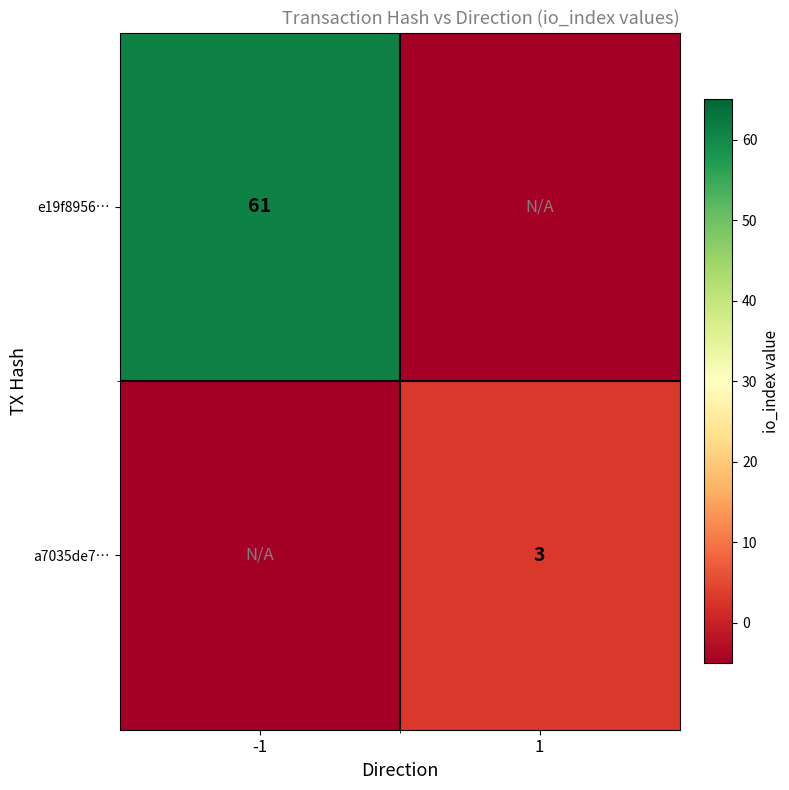

Is the value of a7035de7… at 1 greater than the value of e19f8956… at -1?

No